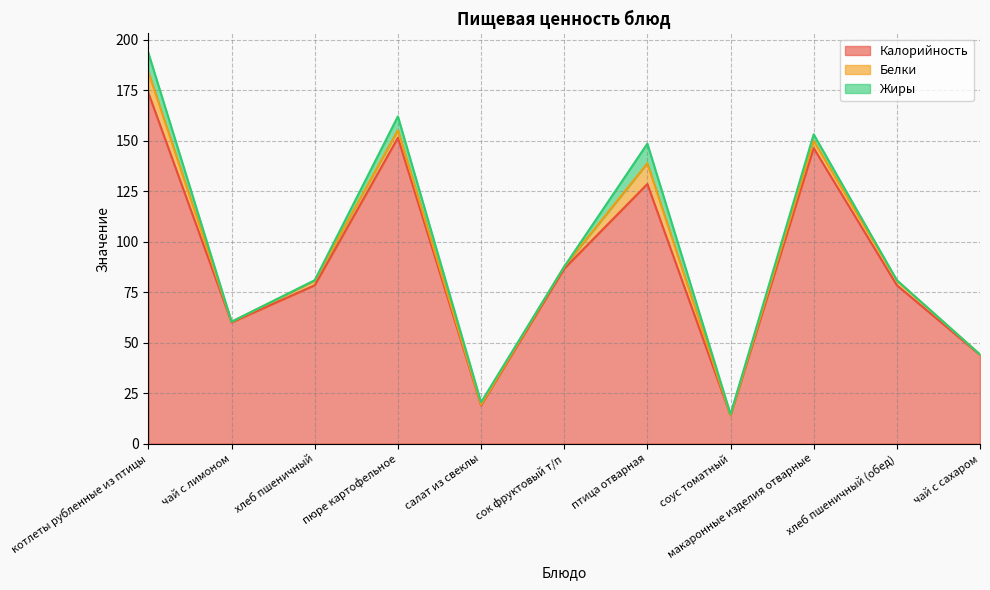

True or false: Калорийность and Жиры intersect in this chart.

False